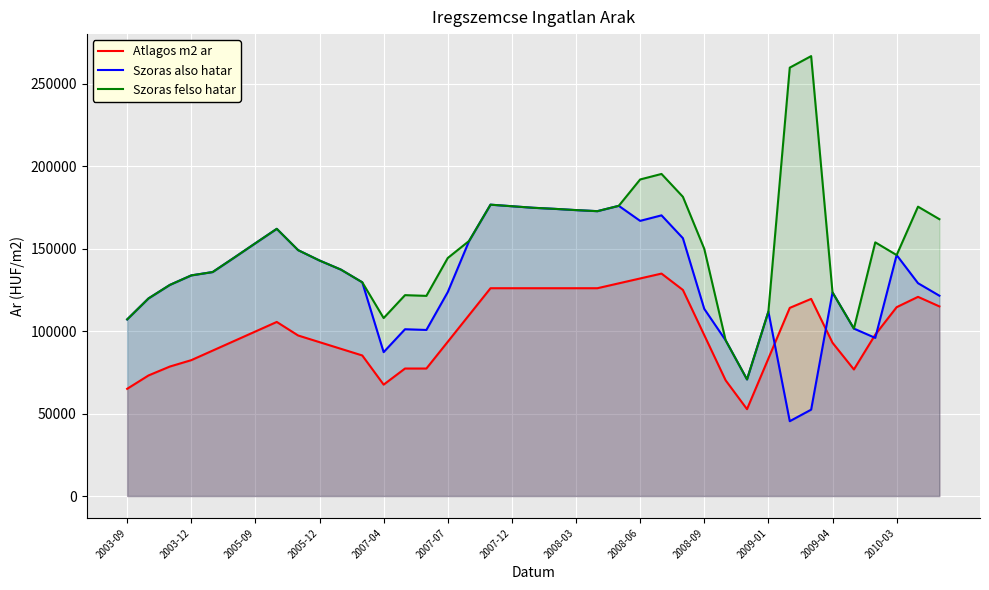

True or false: Szoras felso hatar and Atlagos m2 ar cross at least once.

False